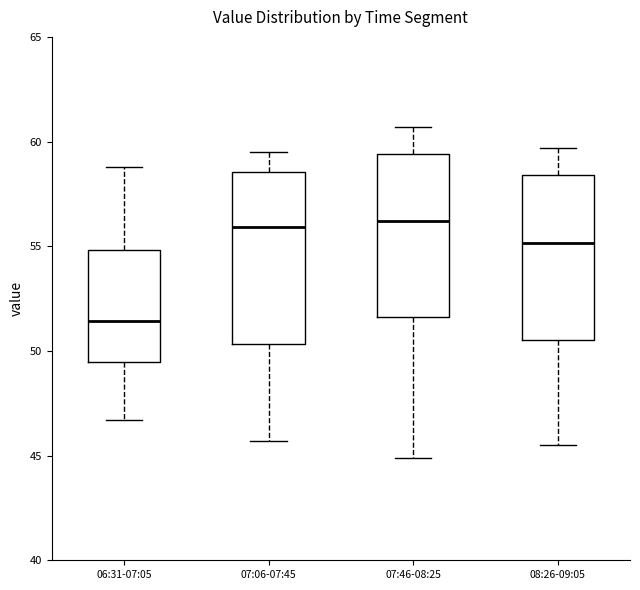

Reading left to right, transcribe this box plot: for each box, give where its median line is, the range the box spans, and where its two whiskers end, as read against the y-axis. The values are not printed on the chart, so give them approximately, as read against the axis.

06:31-07:05: median 51.5, box 49.5 to 55.0, whiskers 46.5 to 59.0
07:06-07:45: median 56.0, box 50.5 to 58.5, whiskers 45.5 to 59.5
07:46-08:25: median 56.0, box 51.5 to 59.5, whiskers 45.0 to 60.5
08:26-09:05: median 55.0, box 50.5 to 58.5, whiskers 45.5 to 59.5